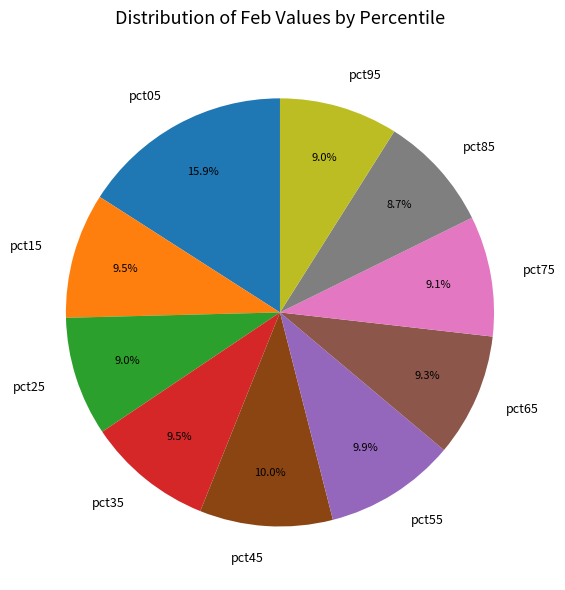

To the nearest percent, what is the difference between the largest and smallest slice percentages?

7%